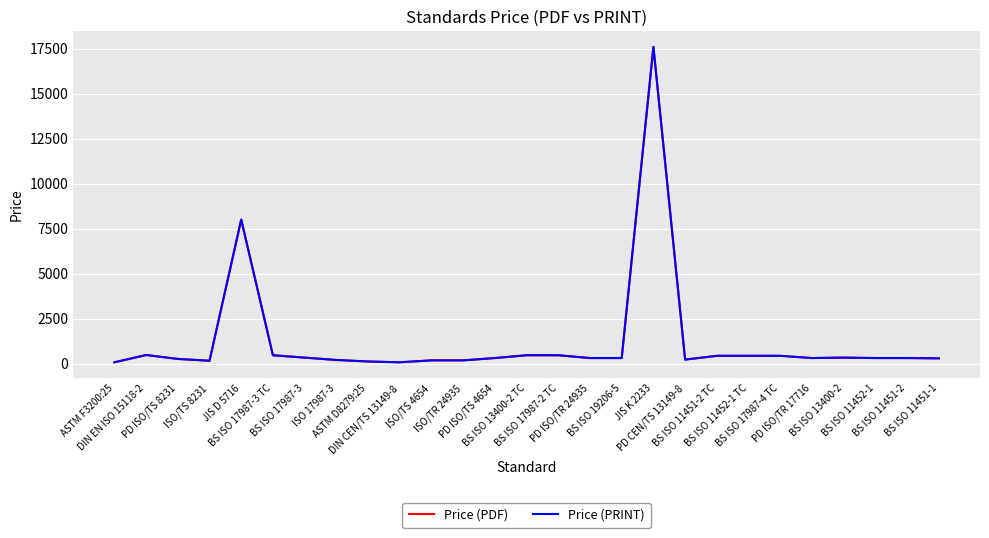

What is the value of the Price (PDF) point at the 6th from the left?

462.0